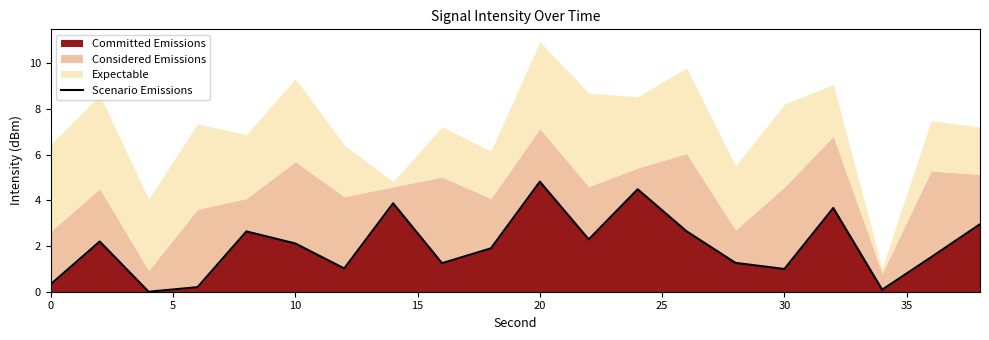

What is the maximum value shown in the chart?

4.8